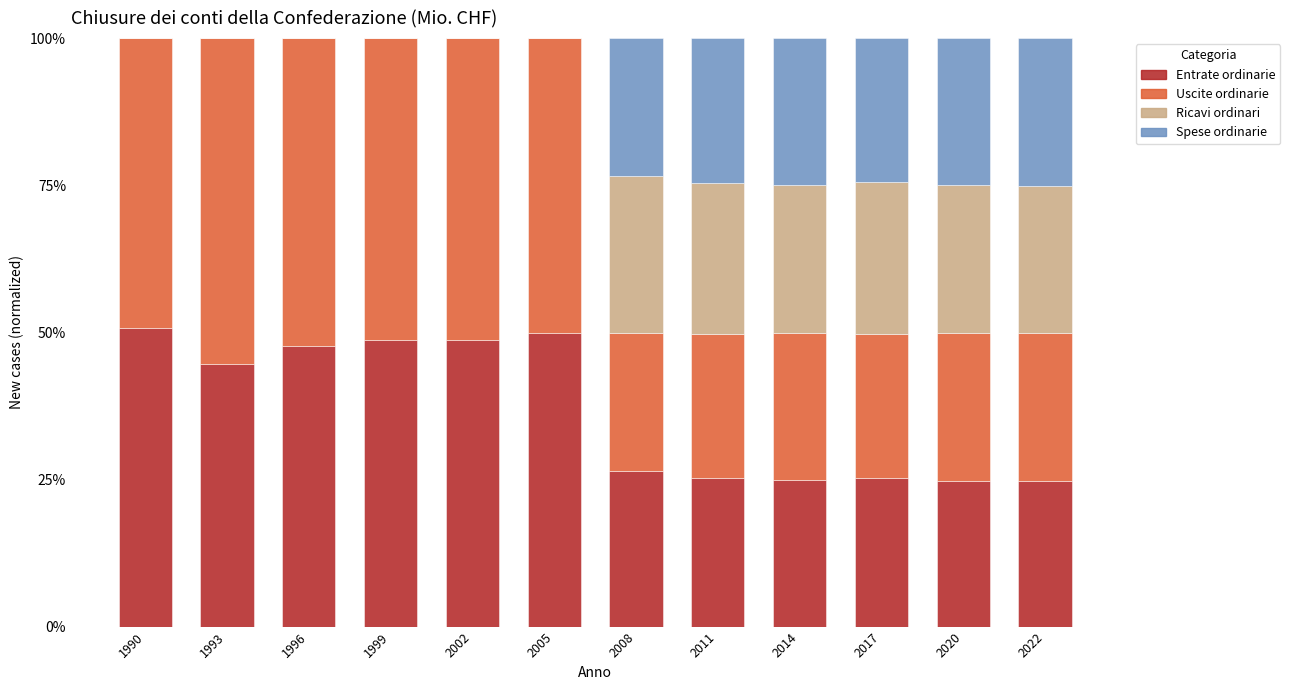

Is it true that Entrate ordinarie equals 14.3 at 2017?

False